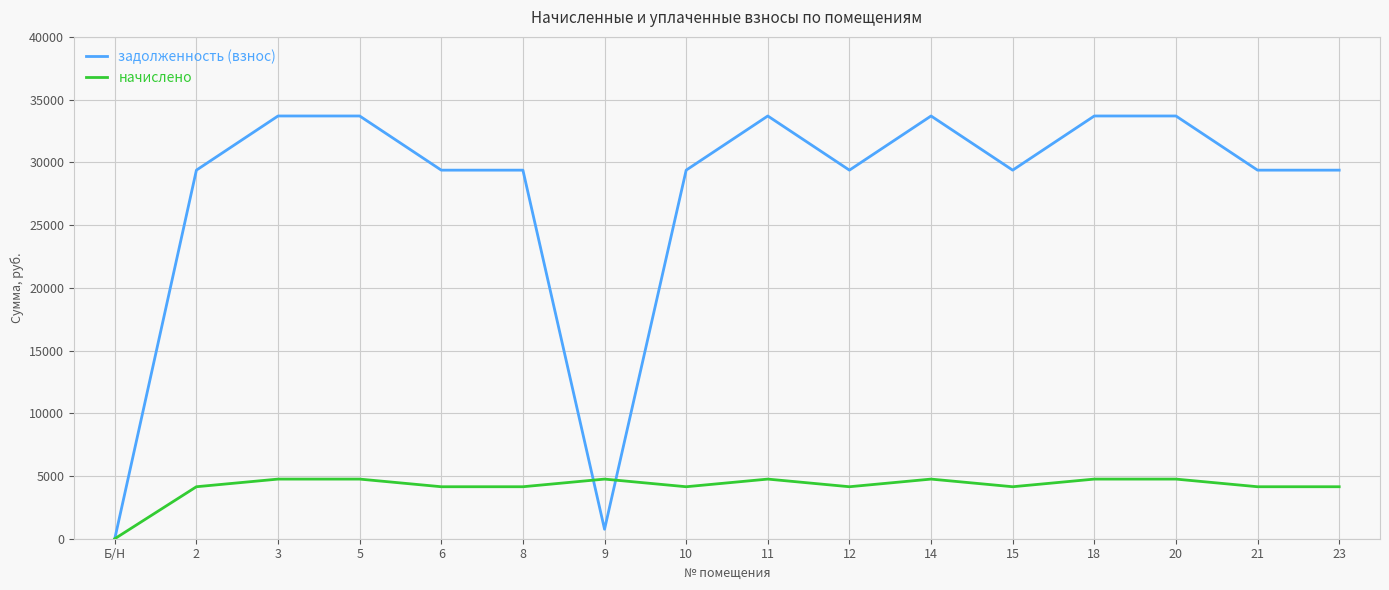

What is the maximum value for задолженность (взнос)?

33695.6